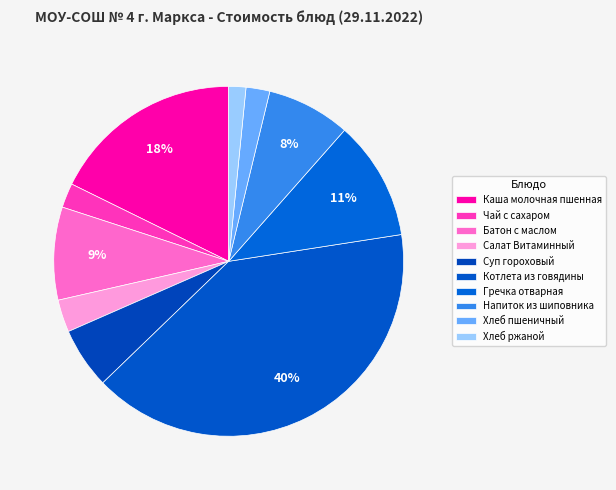

Is it true that Гречка отварная is 11% of the pie?

True